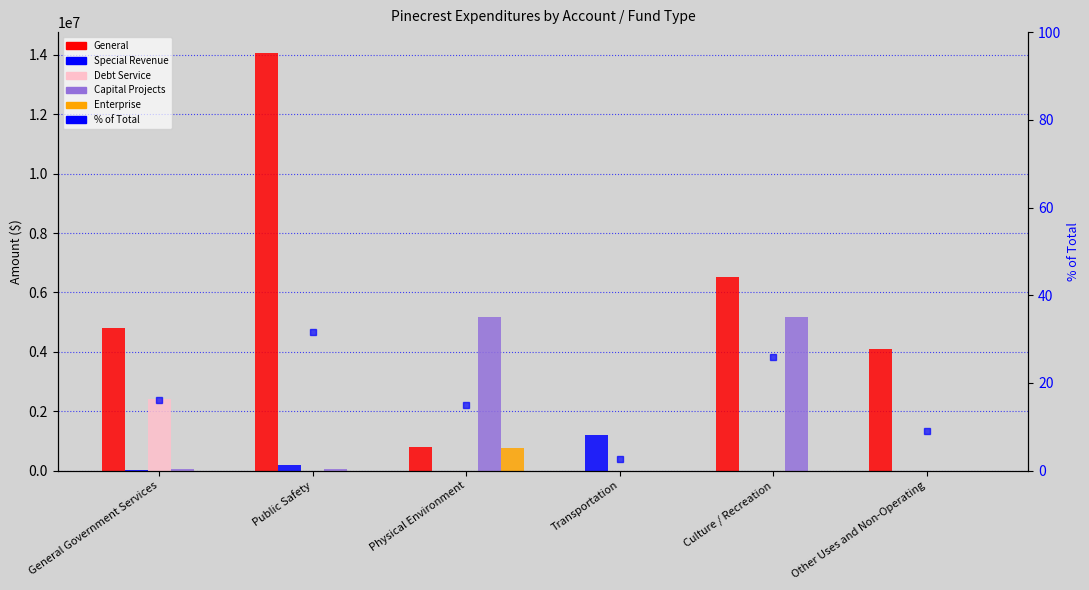

What is the label of the 4th bar from the right?

Physical Environment